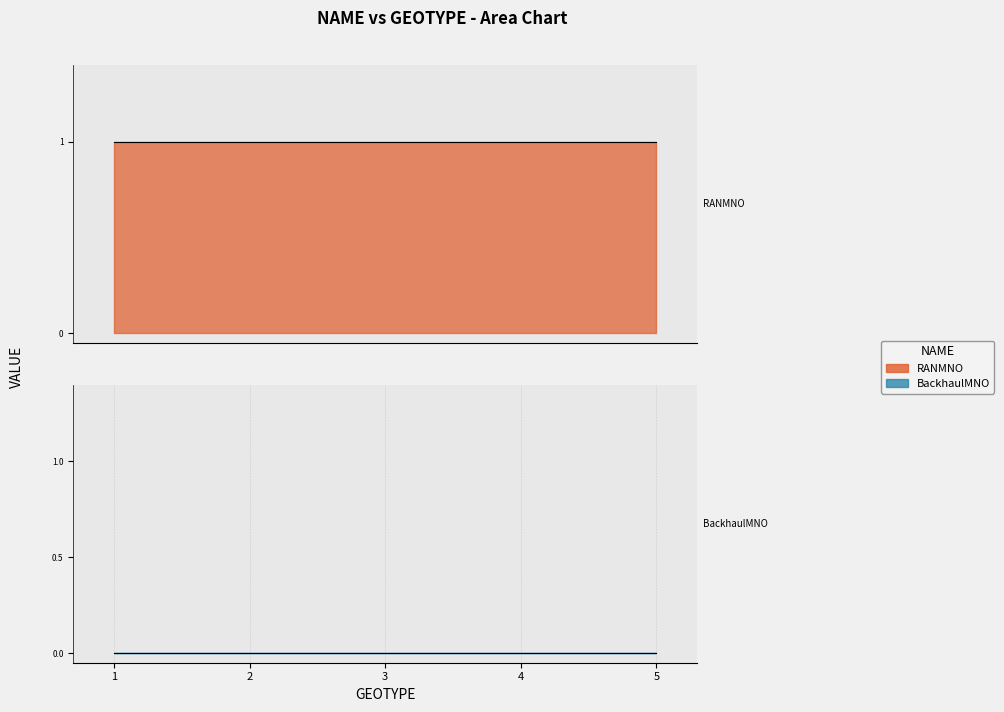

How many lines are shown in the chart?

2